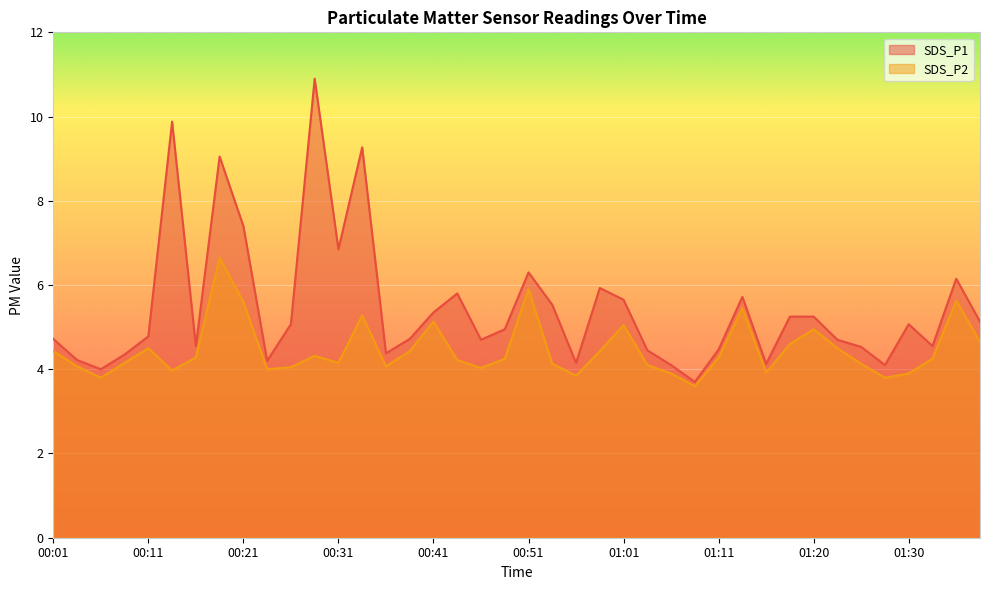

At which category does SDS_P1 reach its first local peak?

00:14